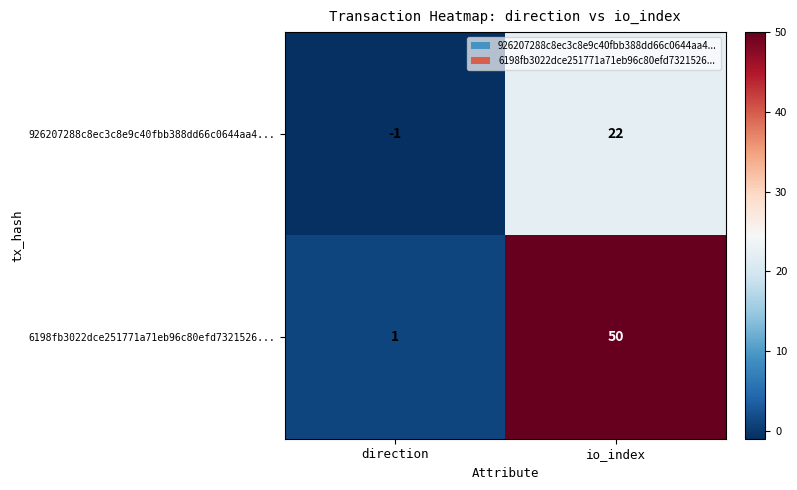

Reading left to right, list all the values displayed in this chart.

926207288c8ec3c8e9c40fbb388dd66c0644aa4...: -1	22
6198fb3022dce251771a71eb96c80efd7321526...: 1	50